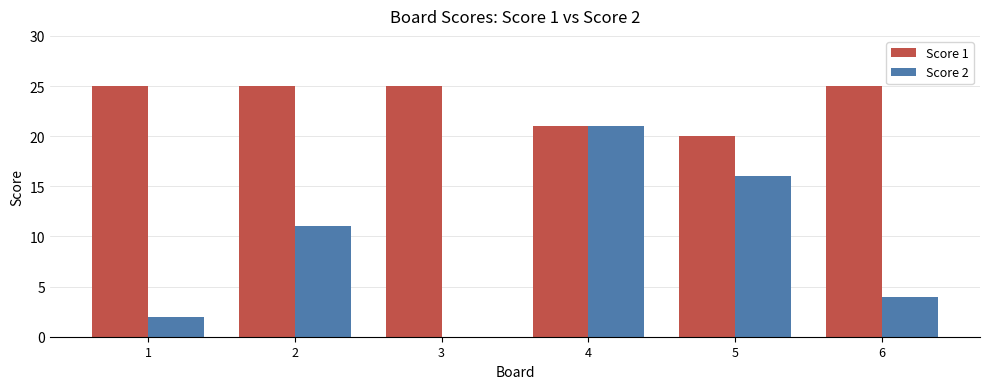

Is the value of Score 1 at 2 greater than the value of Score 2 at 2?

Yes